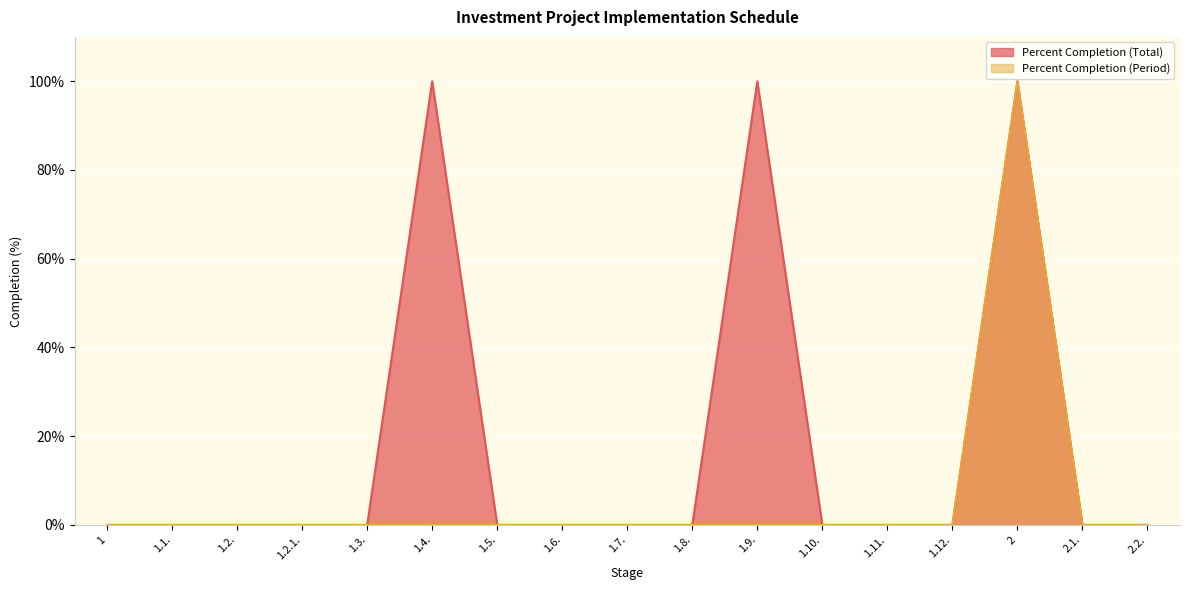

Is the value of Percent Completion (Total) at 1 greater than the value of Percent Completion (Period) at 1.12.?

No